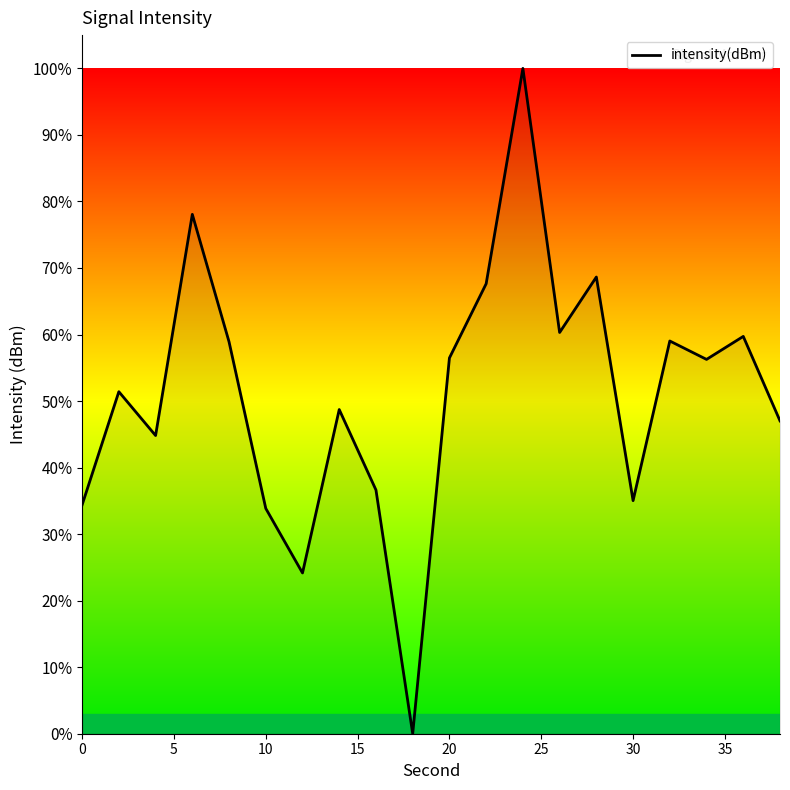

What is the difference between the maximum and minimum values?

100.0